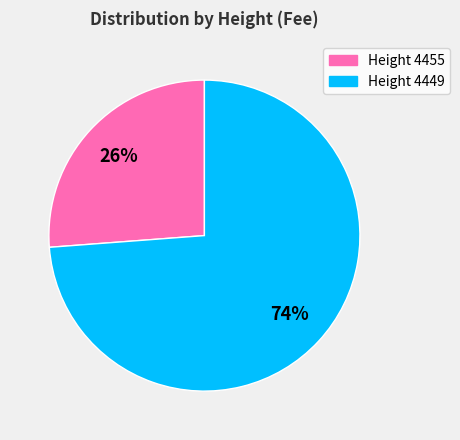

Does any single category account for the majority?

Yes